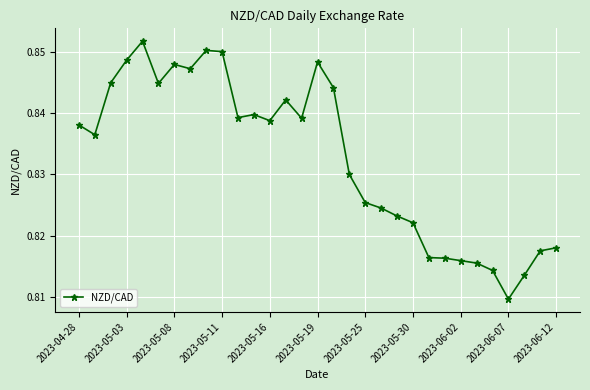

True or false: the data has more than 2 interior local peaks.

True